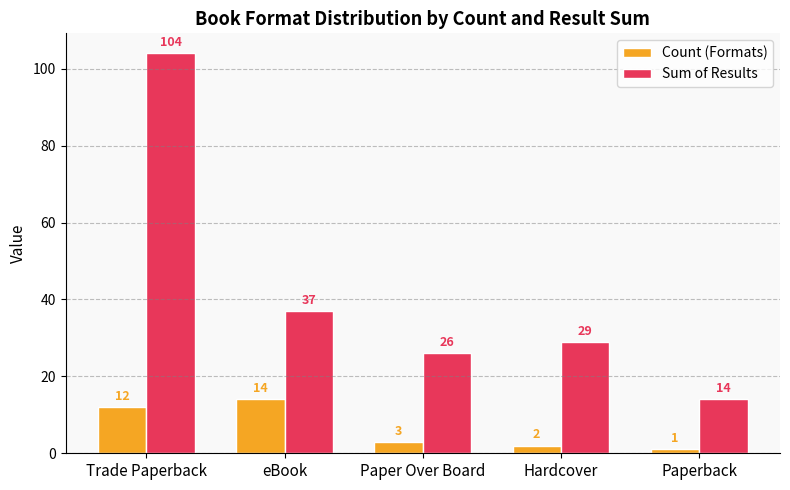

Between Hardcover and Paperback, which series saw the biggest shift?

Sum of Results